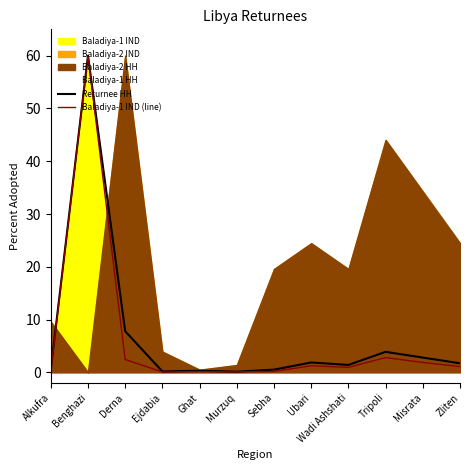

Does the chart have visible grid lines?

No